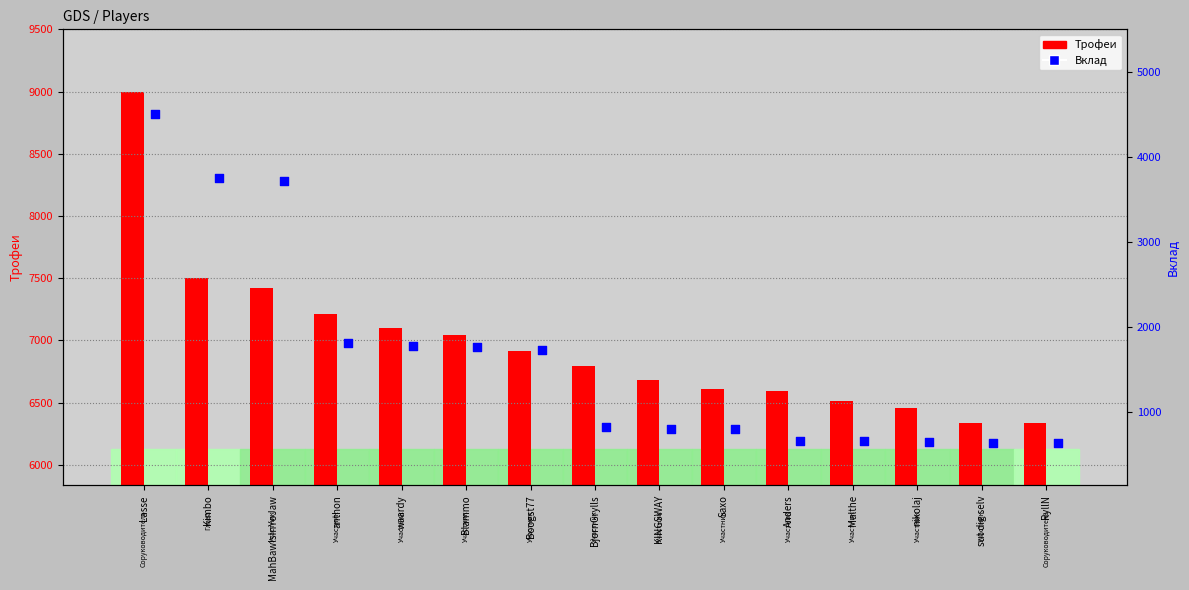

Is the value of Трофеи at waardy greater than the value of Вклад at sut dig selv?

Yes